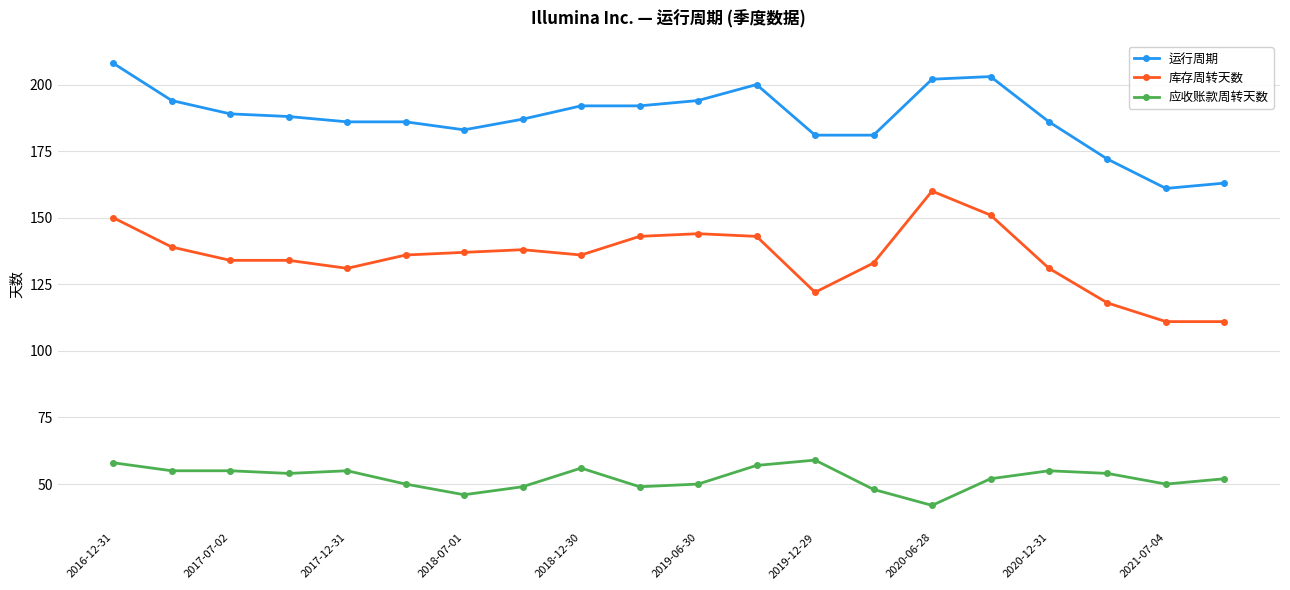

Is this an area chart (filled region under the line)?

No